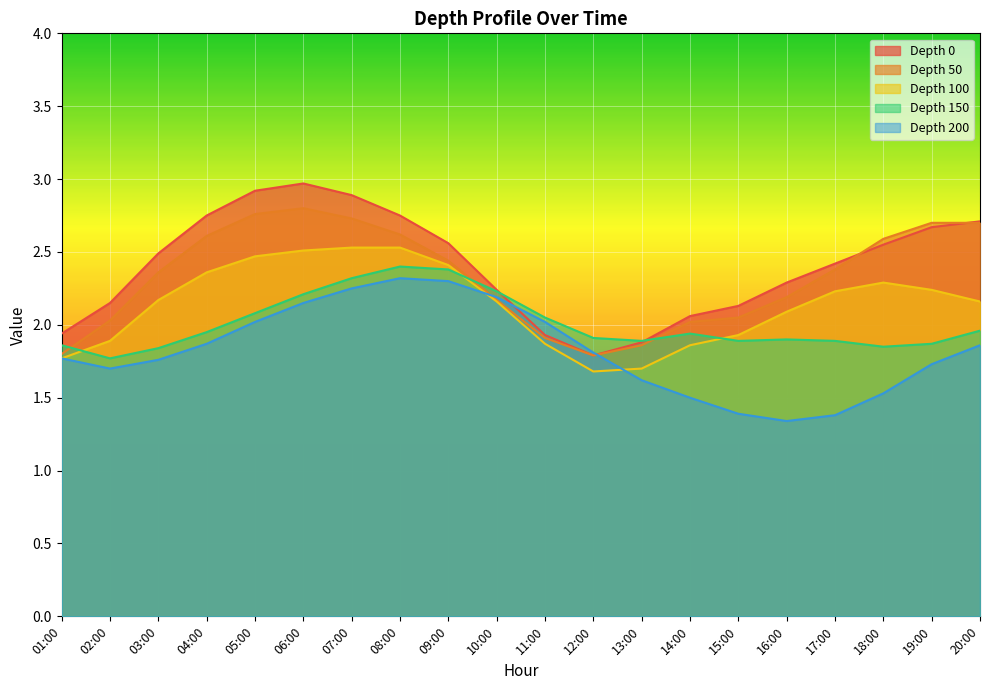

Which has a higher value, 14:00 or 10:00?

10:00